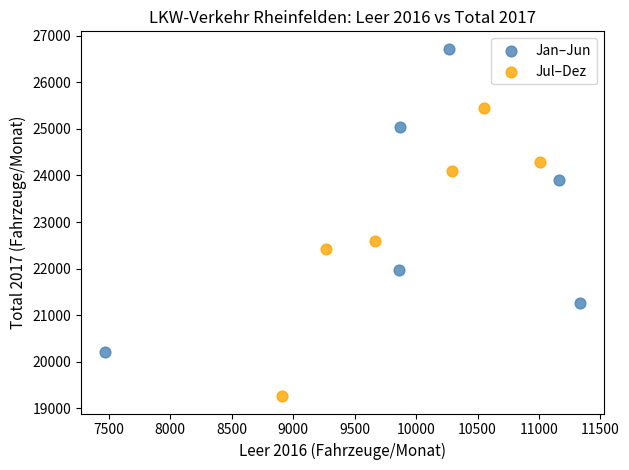

Which series has the widest spread of Y values?

Jan–Jun